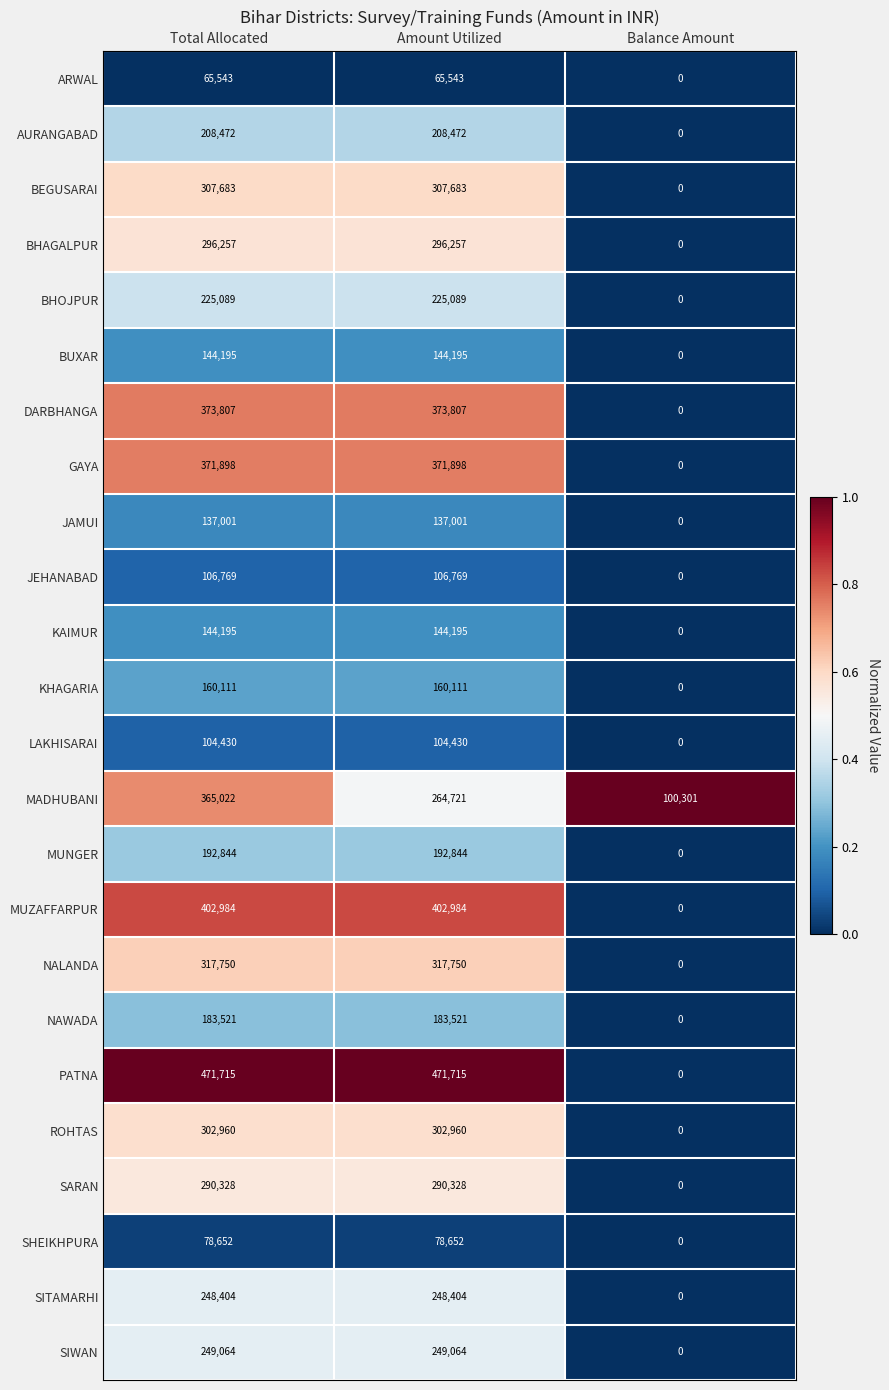

How many distinct data groups are displayed?

24